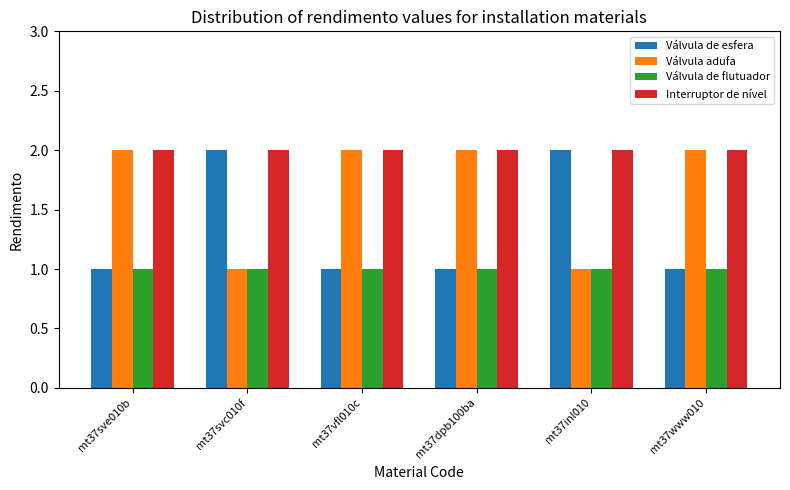

Rank the series by their average value, from highest to lowest.

Interruptor de nível, Válvula adufa, Válvula de esfera, Válvula de flutuador